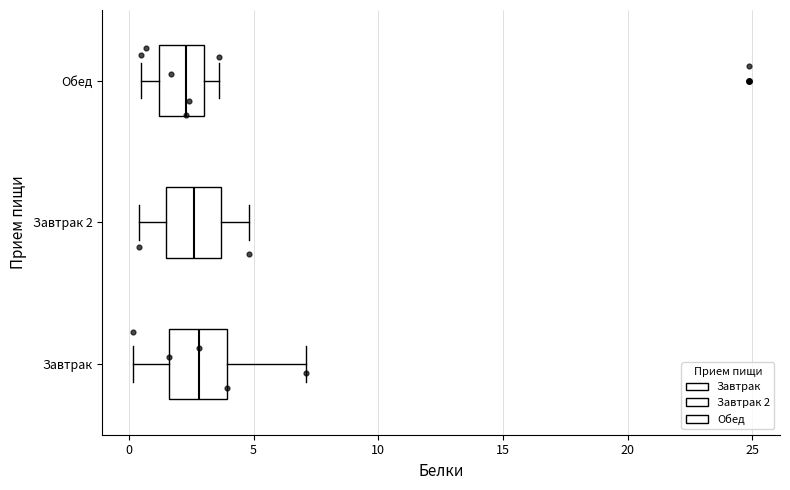

Where is the left edge of the box for Обед on the x-axis? The values are not printed on the chart, so give them approximately, as read against the axis.

1.0